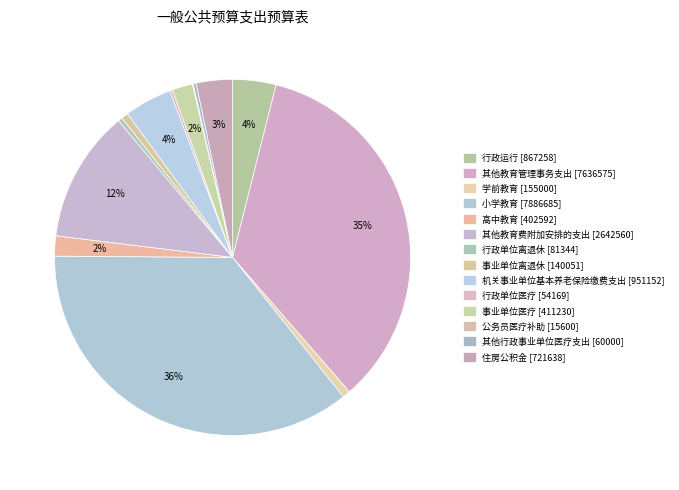

To the nearest percent, what is the average slice percentage?

7%